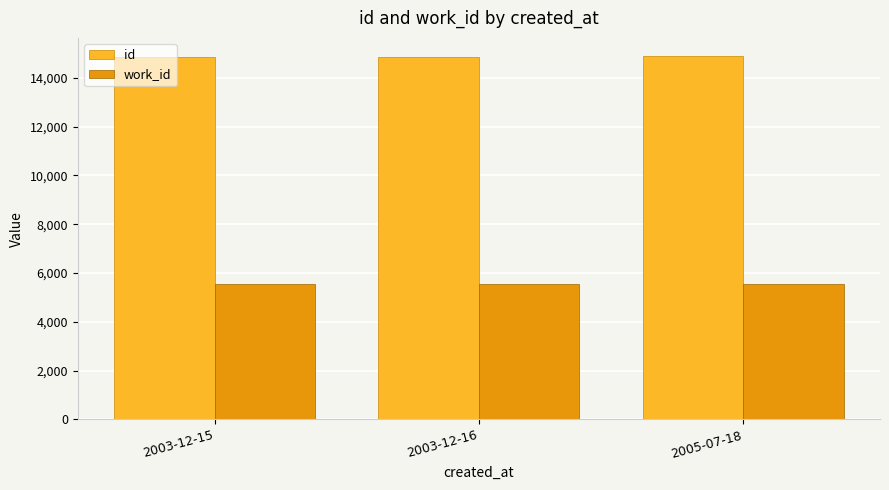

What is the spread (max minus min) of values at 2003-12-16?

9306.0